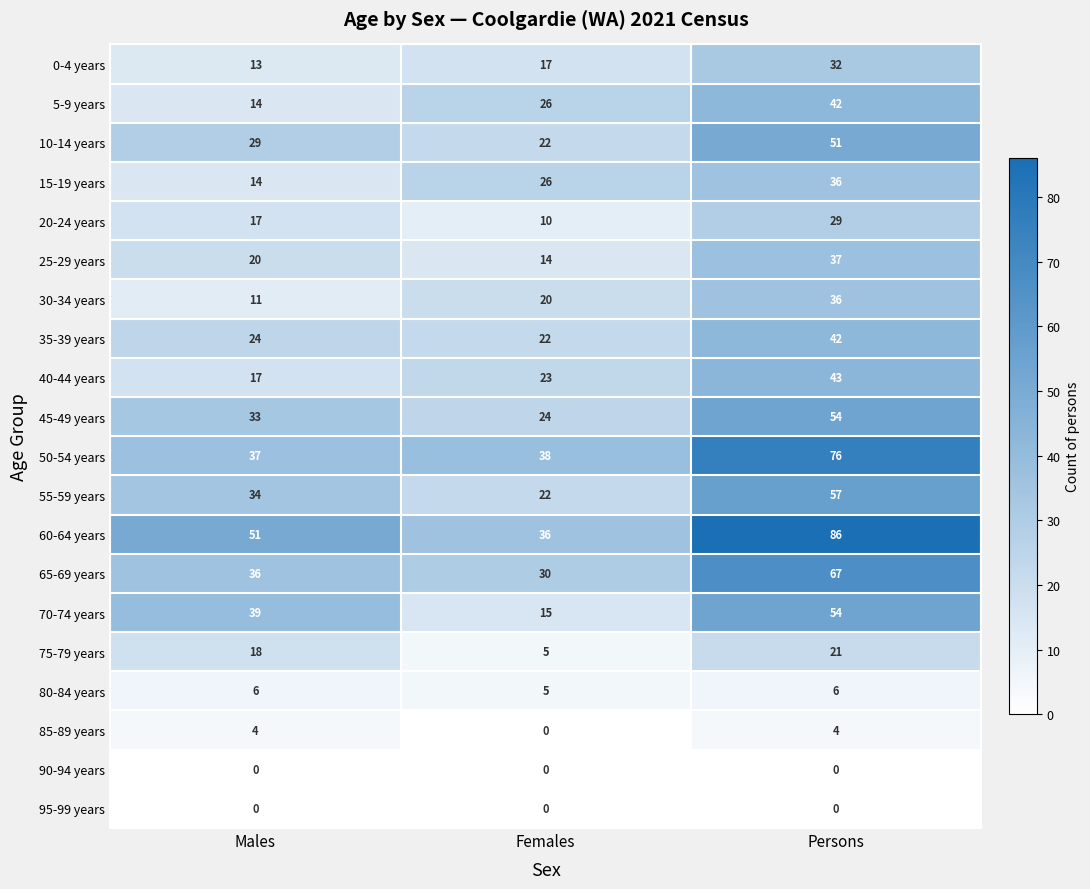

What is the difference between the highest and lowest values at Males?

51